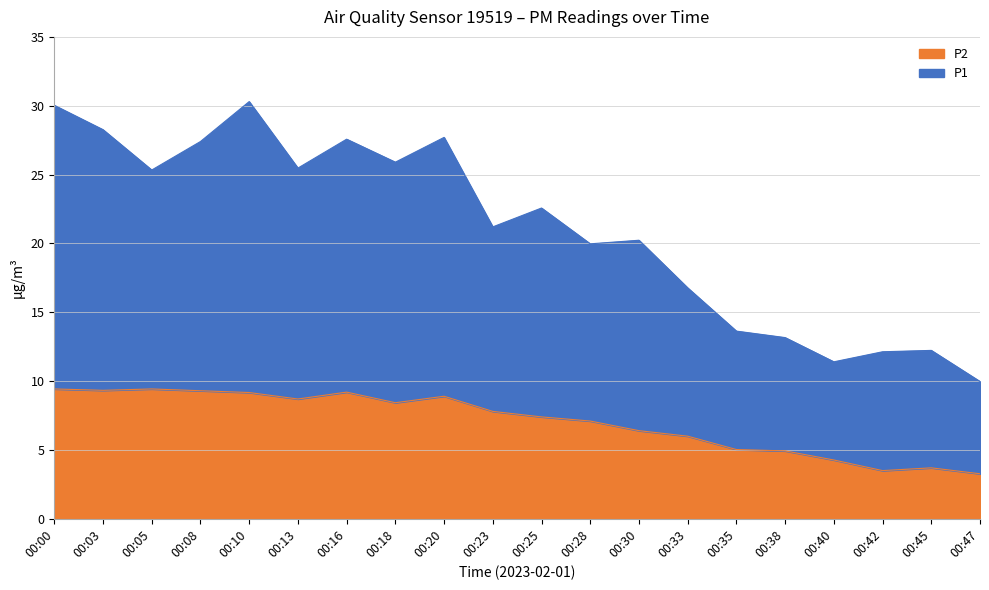

What are all the series names shown in the legend?

P2, P1